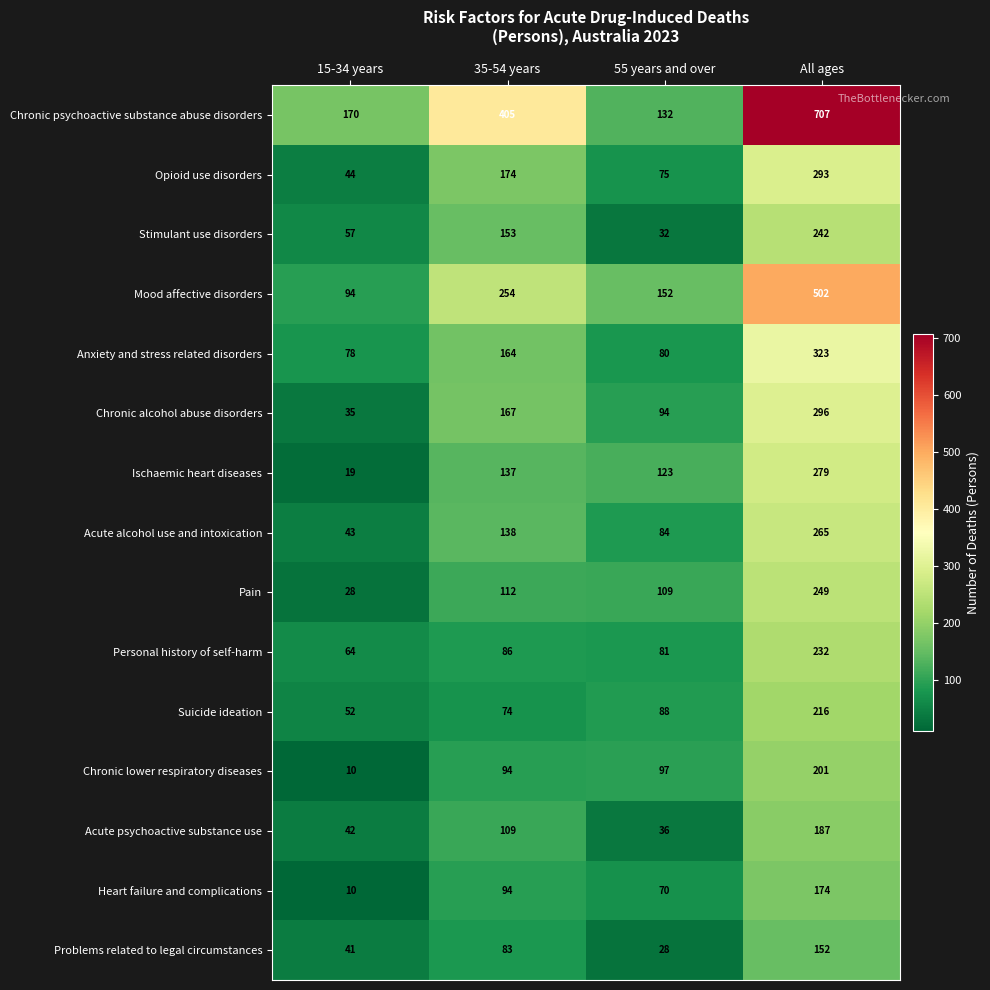

What value does the Ischaemic heart diseases series have at 55 years and over?

123